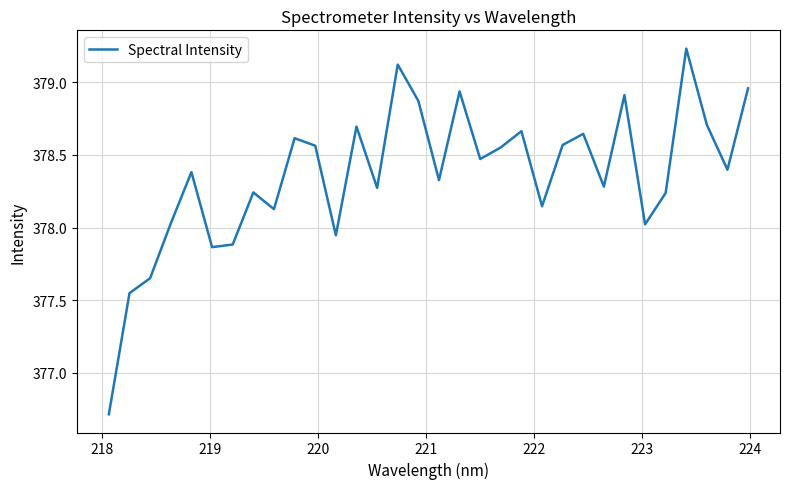

What is the minimum value shown in the chart?

376.7